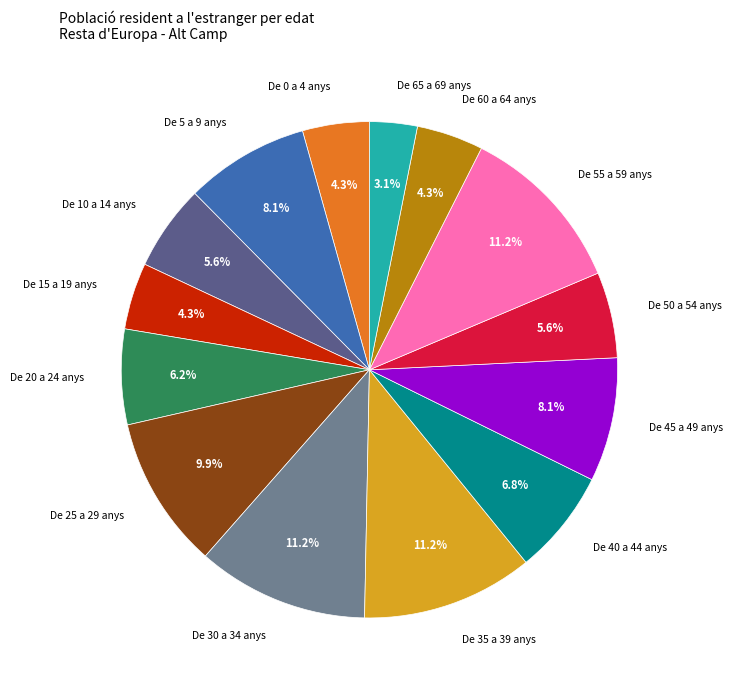

How many slices are in this pie chart?

14